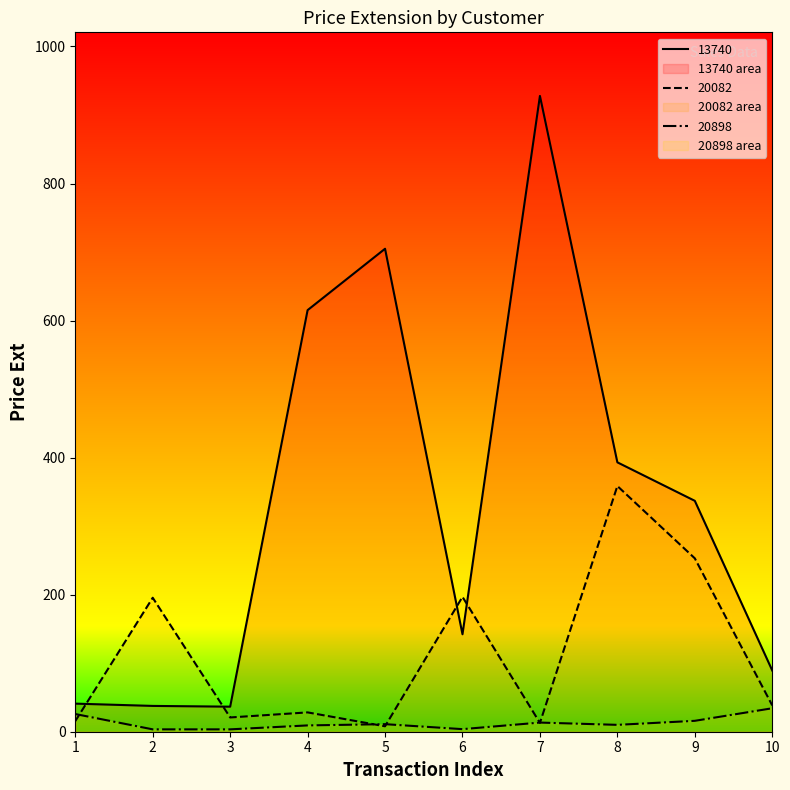

Where is the first local minimum for 13740?

3